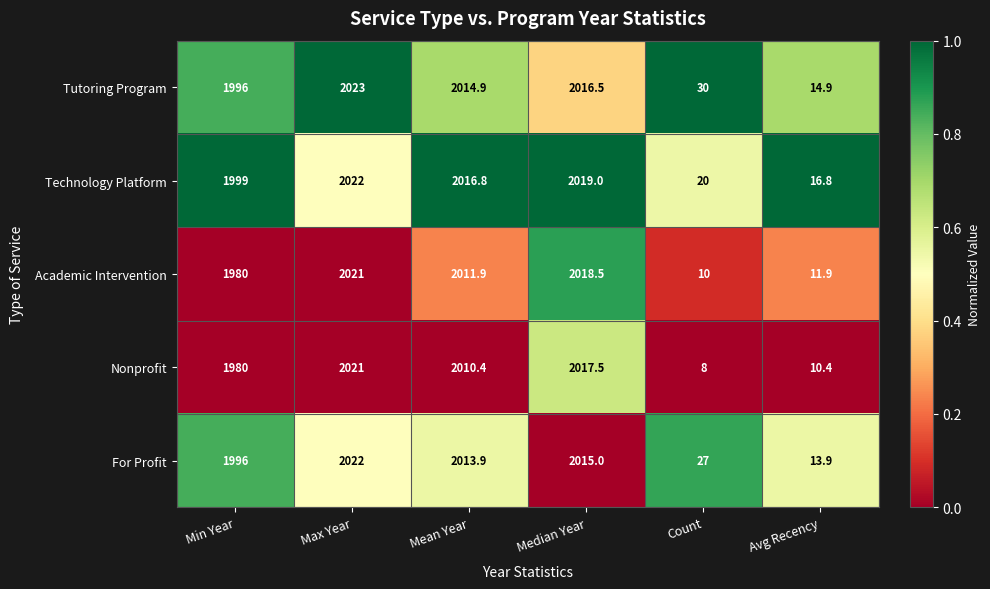

At which category does the chart reach its minimum across all series?

Count